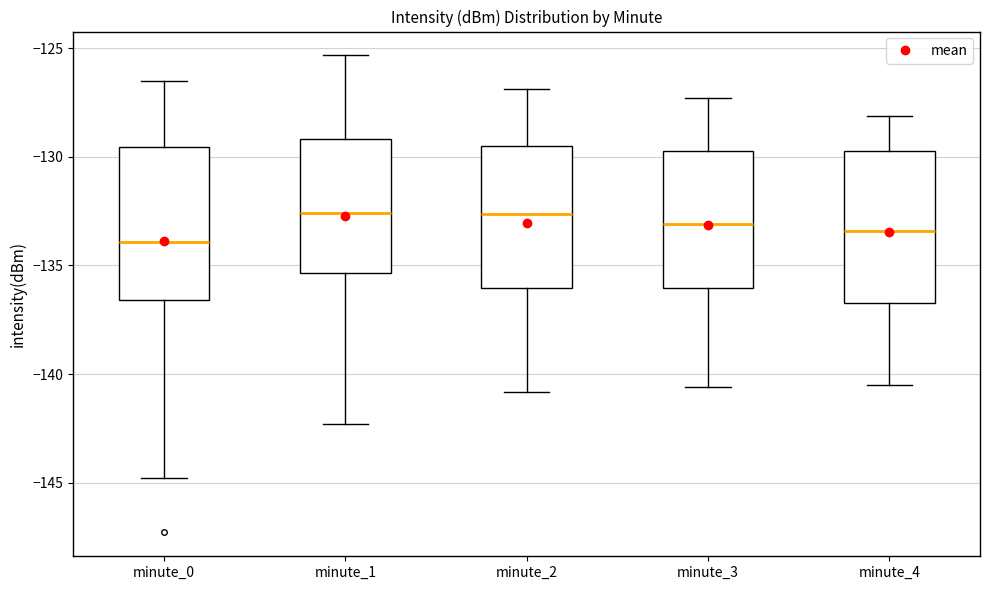

Reading left to right, transcribe this box plot: for each box, give where its median line is, the range the box spans, and where its two whiskers end, as read against the y-axis. The values are not printed on the chart, so give them approximately, as read against the axis.

minute_0: median -134.0, box -136.5 to -129.5, whiskers -145.0 to -126.5
minute_1: median -132.5, box -135.5 to -129.0, whiskers -142.5 to -125.5
minute_2: median -132.5, box -136.0 to -129.5, whiskers -141.0 to -127.0
minute_3: median -133.0, box -136.0 to -129.5, whiskers -140.5 to -127.5
minute_4: median -133.5, box -136.5 to -129.5, whiskers -140.5 to -128.0